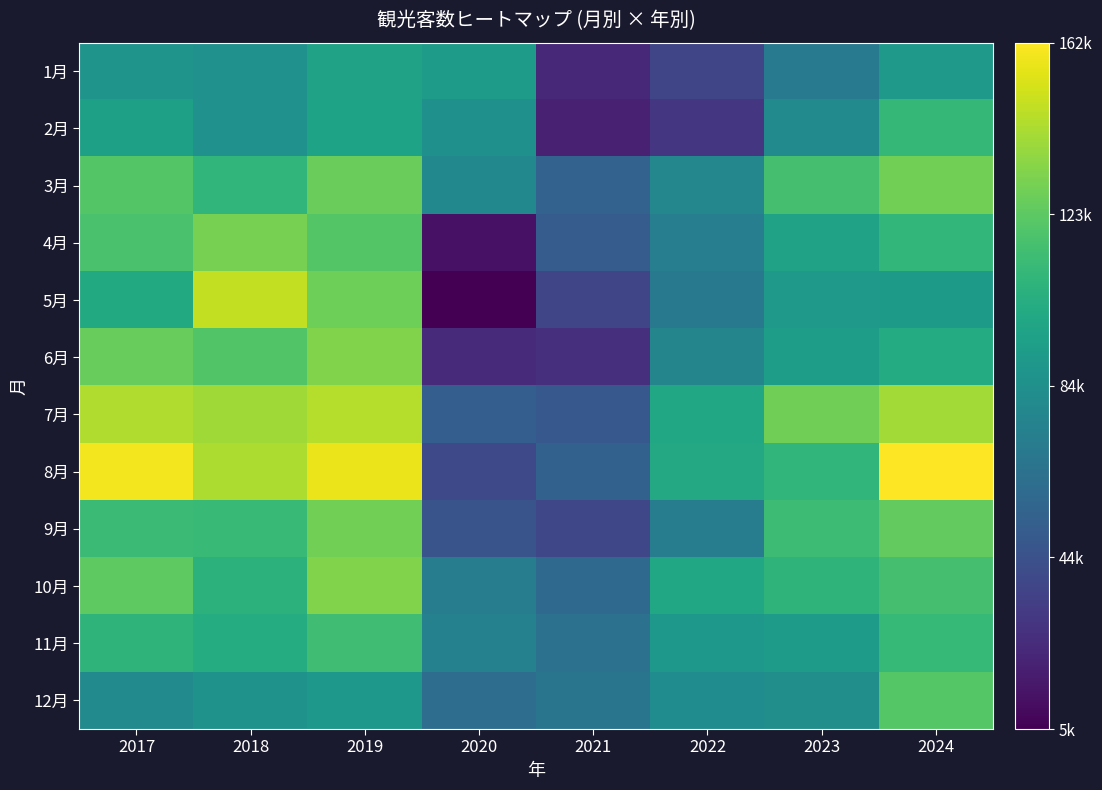

Which series has the largest range (max minus min)?

5月